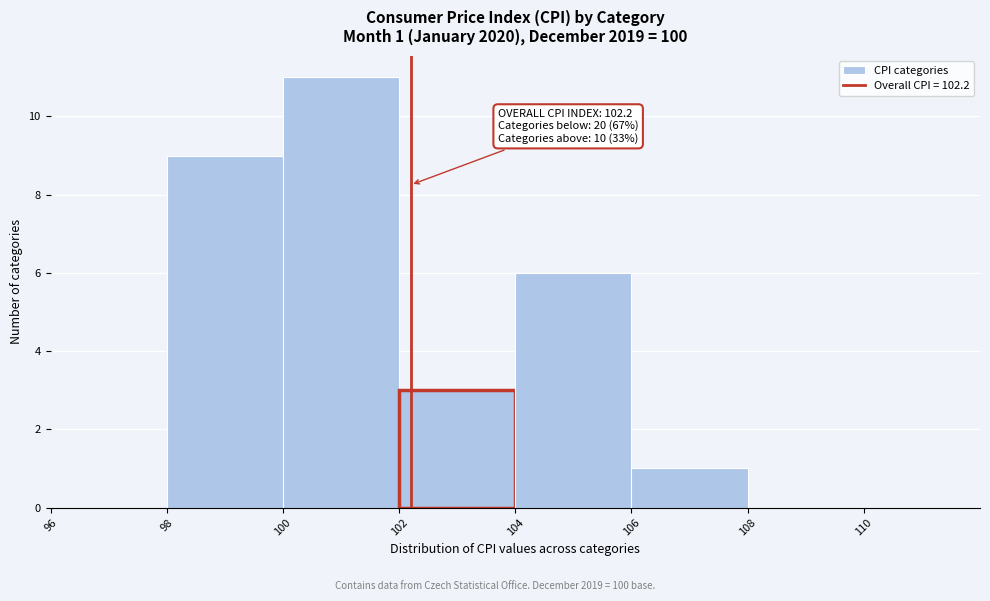

Over which range of the x-axis is the bar tallest?

100 to 102